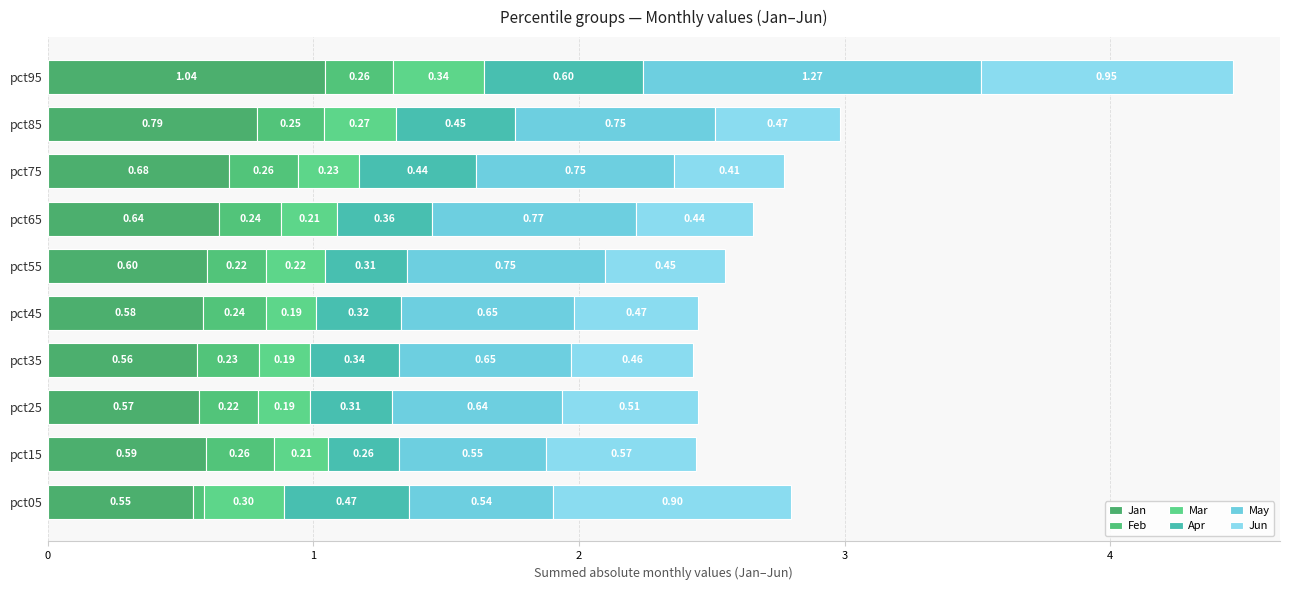

At which category is the sum across all series the highest?

pct95